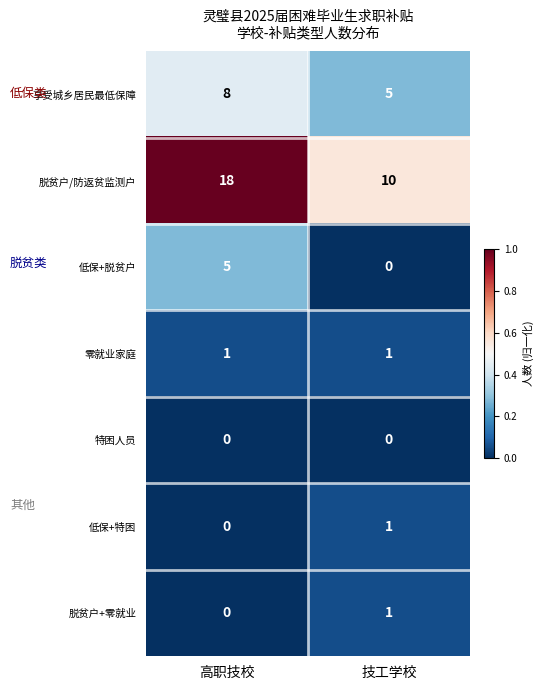

Is it true that 特困人员 equals 0 at 技工学校?

True